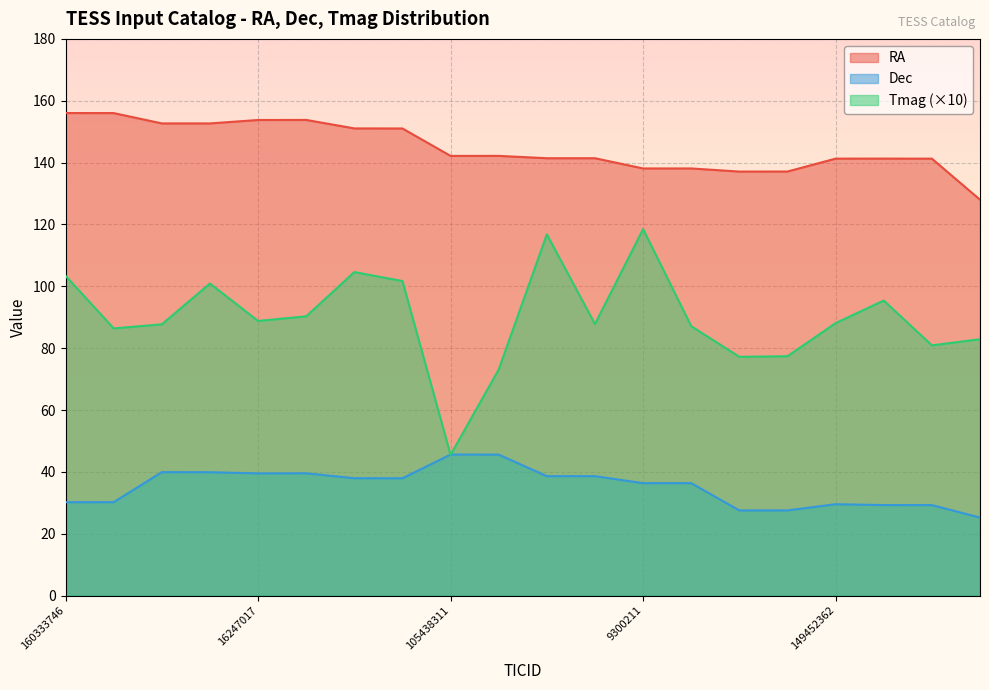

Which has a higher value, 149452362 or 3713472?

149452362